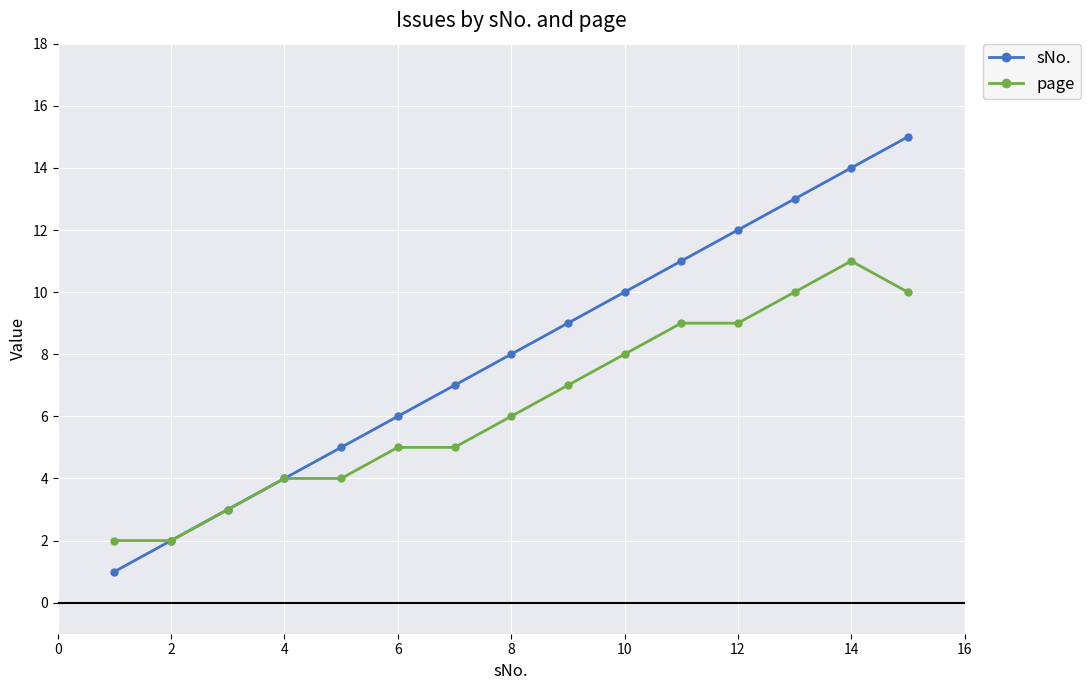

What is the highest value of the sNo. series?

15